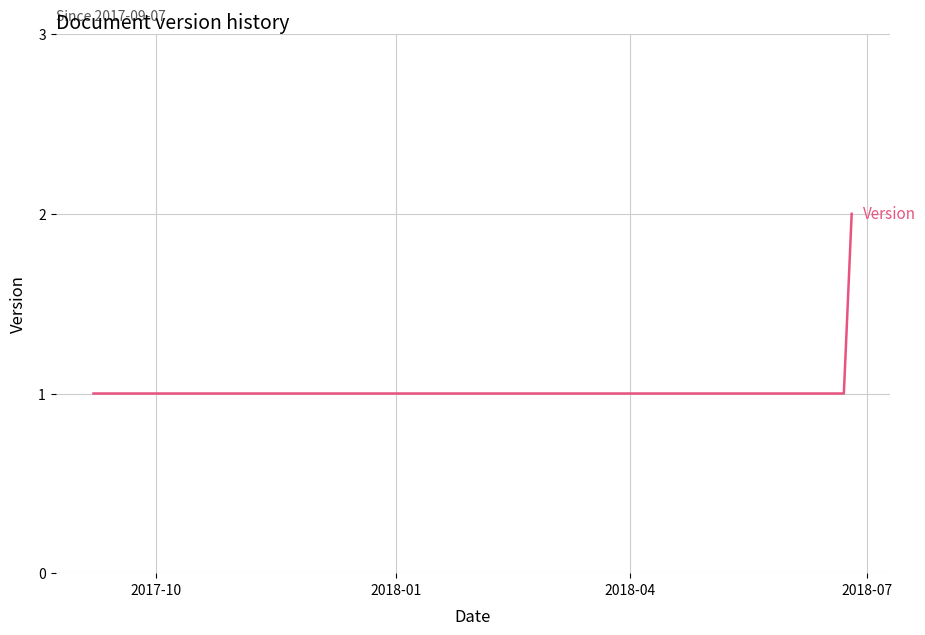

True or false: there are more than 1 points higher than both neighbors.

False